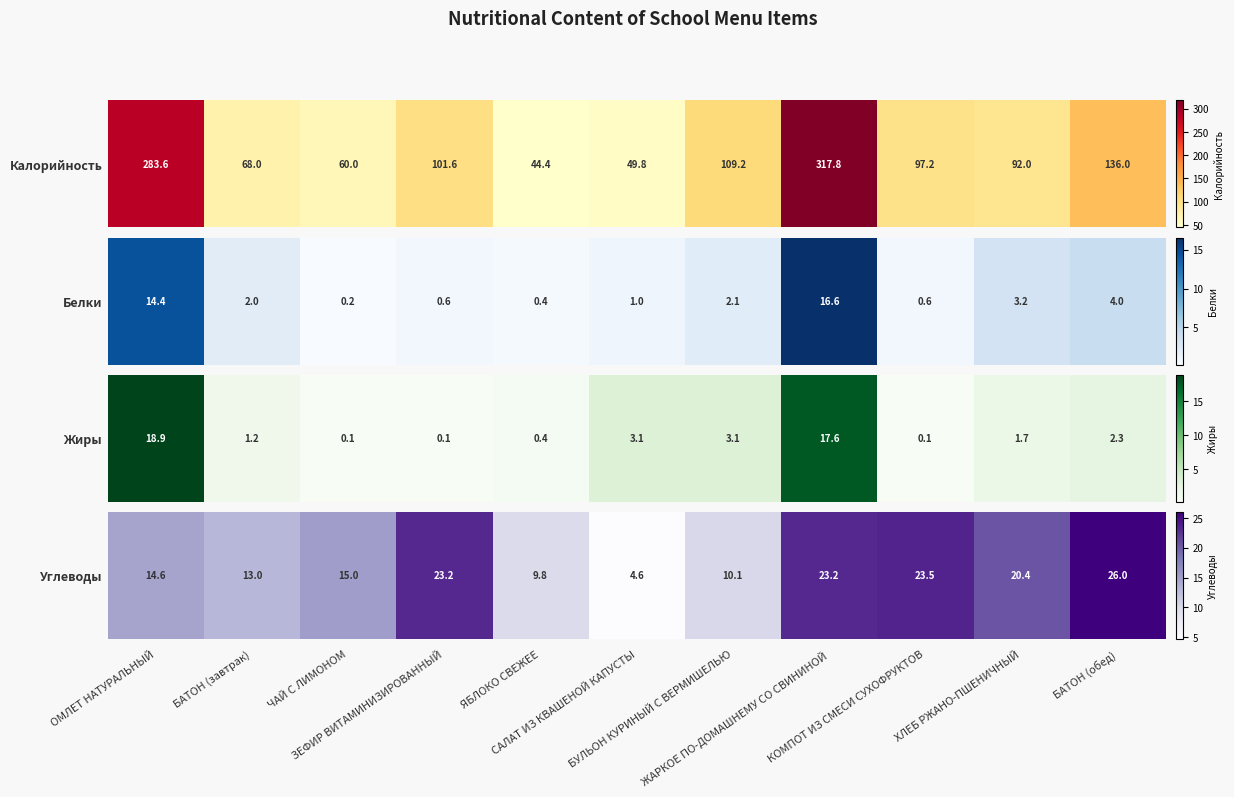

List the labels in order of value, smallest first.

САЛАТ ИЗ КВАШЕНОЙ КАПУСТЫ, ЯБЛОКО СВЕЖЕЕ, БУЛЬОН КУРИНЫЙ С ВЕРМИШЕЛЬЮ, БАТОН (завтрак), ОМЛЕТ НАТУРАЛЬНЫЙ, ЧАЙ С ЛИМОНОМ, ХЛЕБ РЖАНО-ПШЕНИЧНЫЙ, ЗЕФИР ВИТАМИНИЗИРОВАННЫЙ, ЖАРКОЕ ПО-ДОМАШНЕМУ СО СВИНИНОЙ, КОМПОТ ИЗ СМЕСИ СУХОФРУКТОВ, БАТОН (обед)